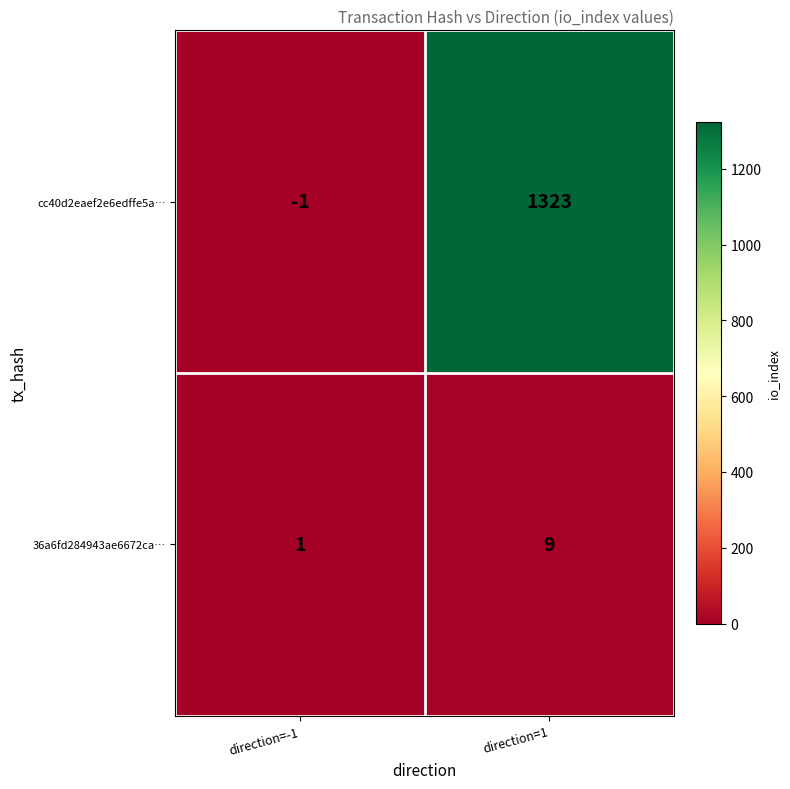

At which label is 36a6fd284943ae6672ca… closest to 5?

direction=-1